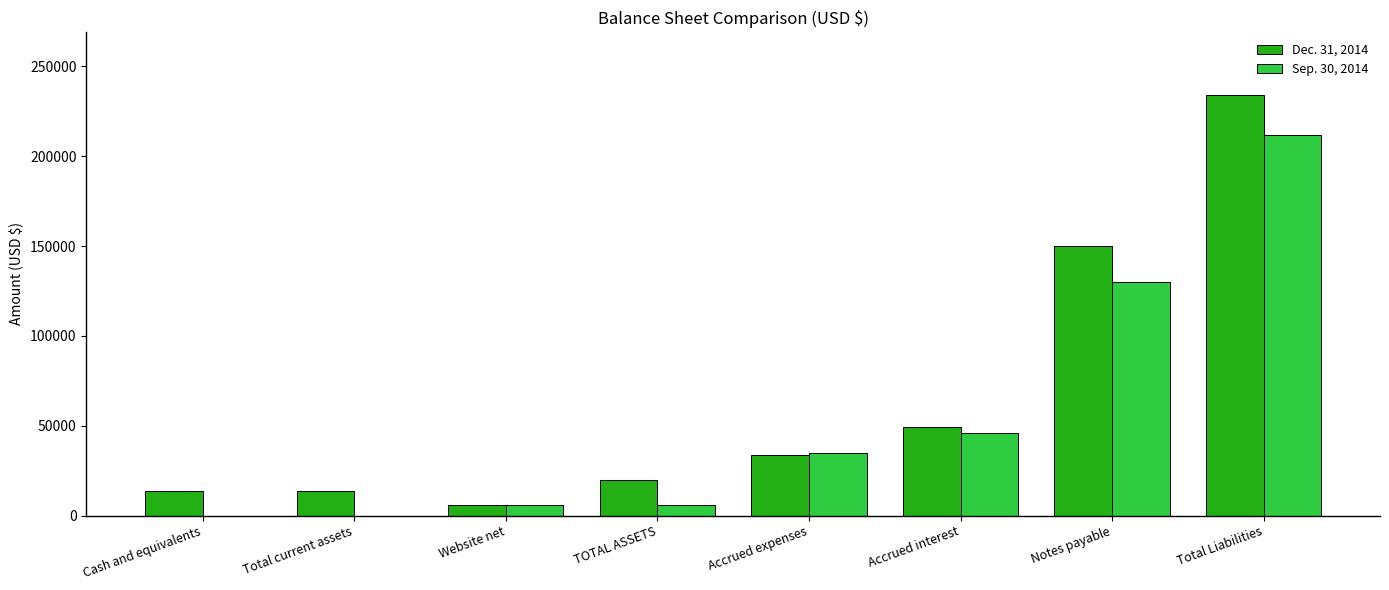

Reading left to right, list all the values displayed in this chart.

Dec. 31, 2014: 13718	13718	6200	19918	33584	49509	150000	233843
Sep. 30, 2014: 0	0	6200	6200	35008	45784	130000	211542